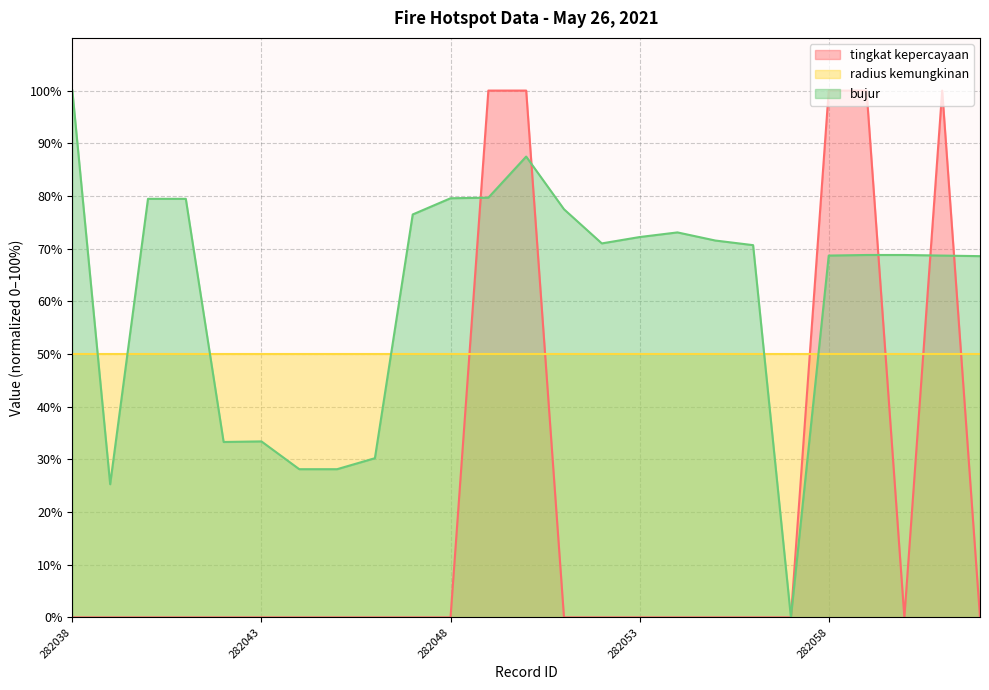

What is the value of the bujur (line) point at the 18th from the left?

71.5